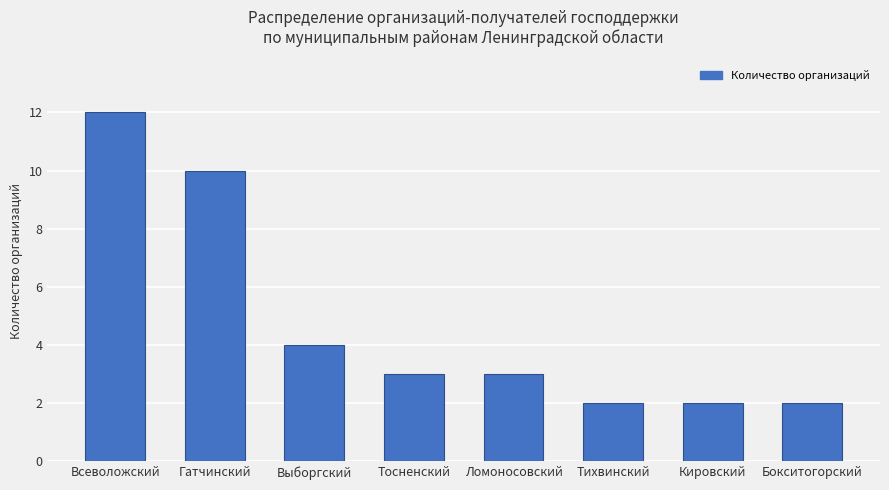

Reading left to right, extract all data points from this chart.

Всеволожский=12	Гатчинский=10	Выборгский=4	Тосненский=3	Ломоносовский=3	Тихвинский=2	Кировский=2	Бокситогорский=2